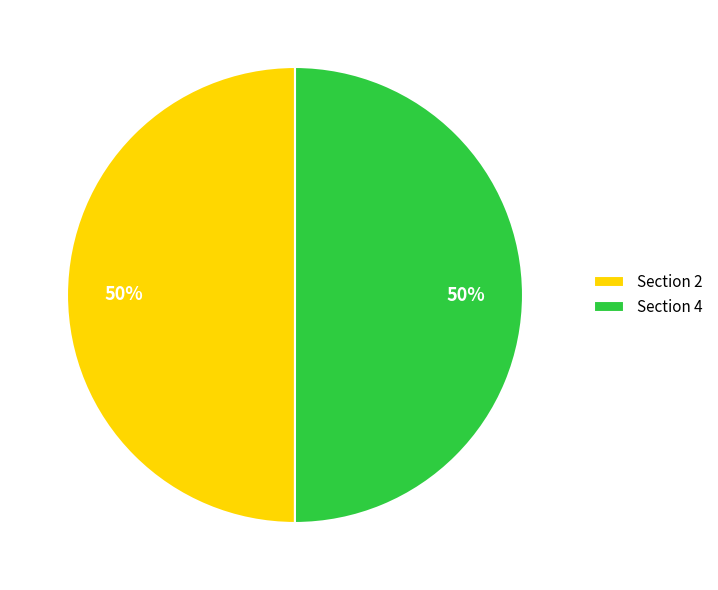

Is the sum of Section 4 and Section 2 greater than half?

Yes